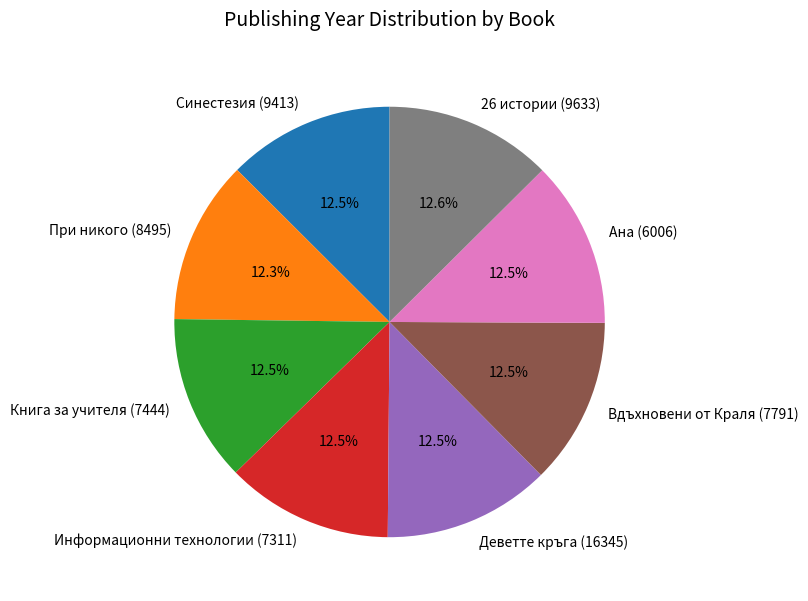

Is there any slice that represents more than half of the pie?

No